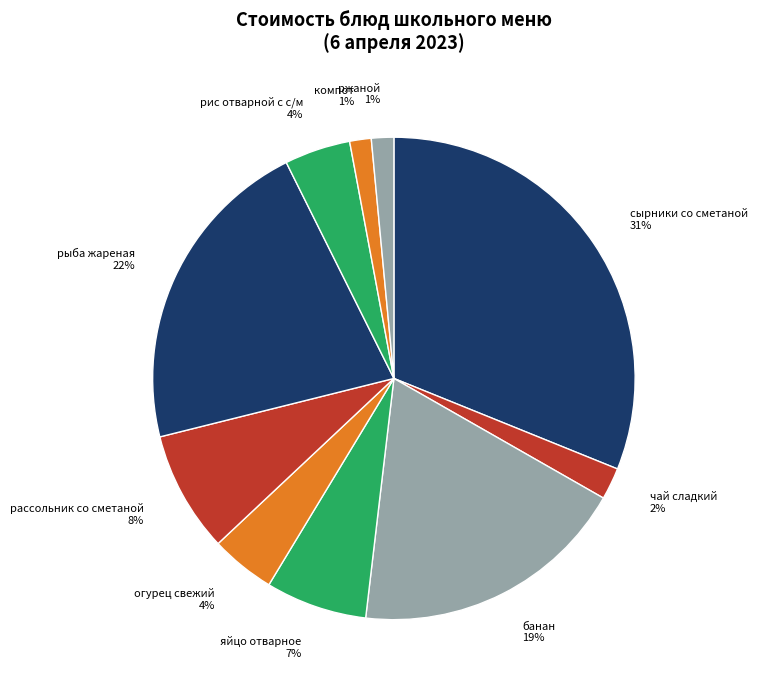

To the nearest percent, what percentage of the pie is рассольник со сметаной?

8%